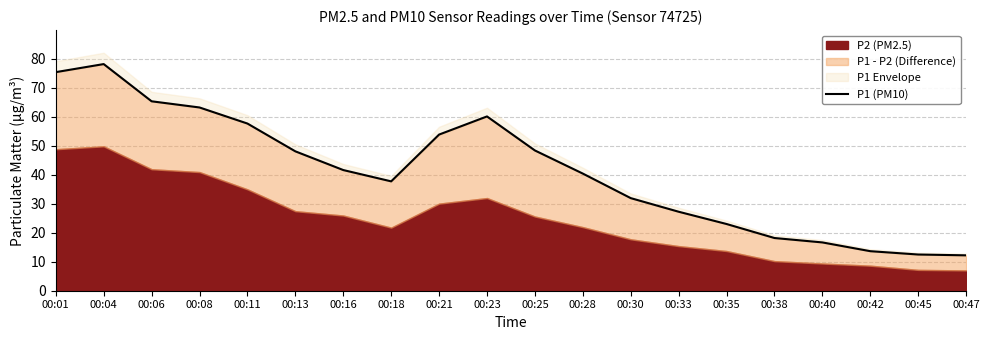

What is the difference between the values at 00:08 and 00:13?

15.1